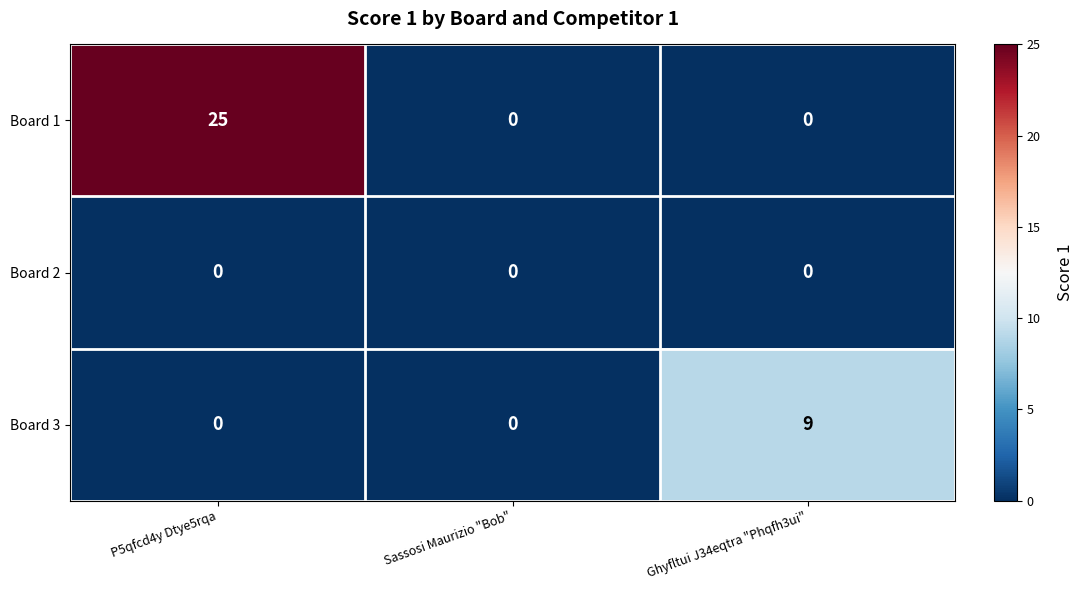

Is it true that Board 3 equals 0 at Sassosi Maurizio "Bob"?

True